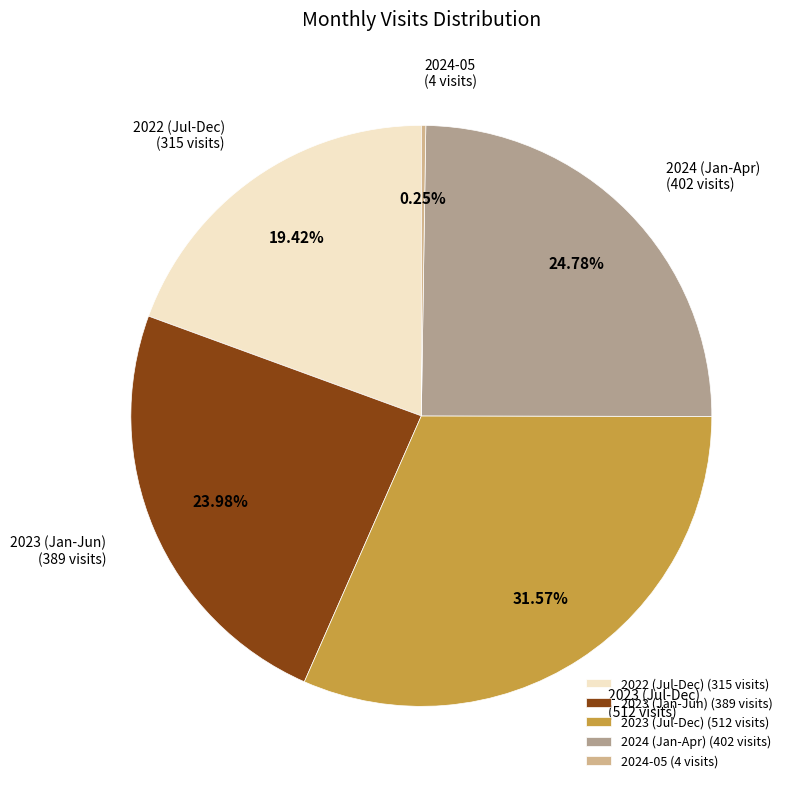

Is there a majority slice in this chart?

No